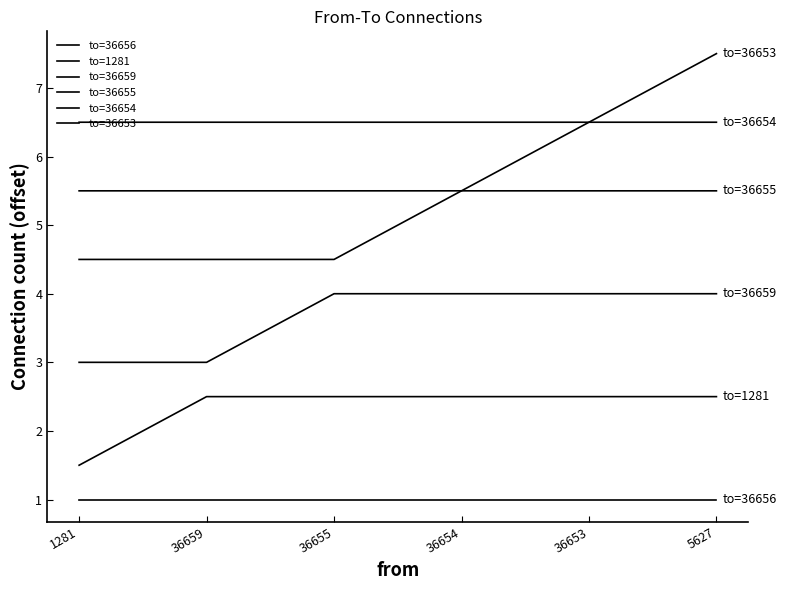

At which category is the sum across all series the highest?

5627